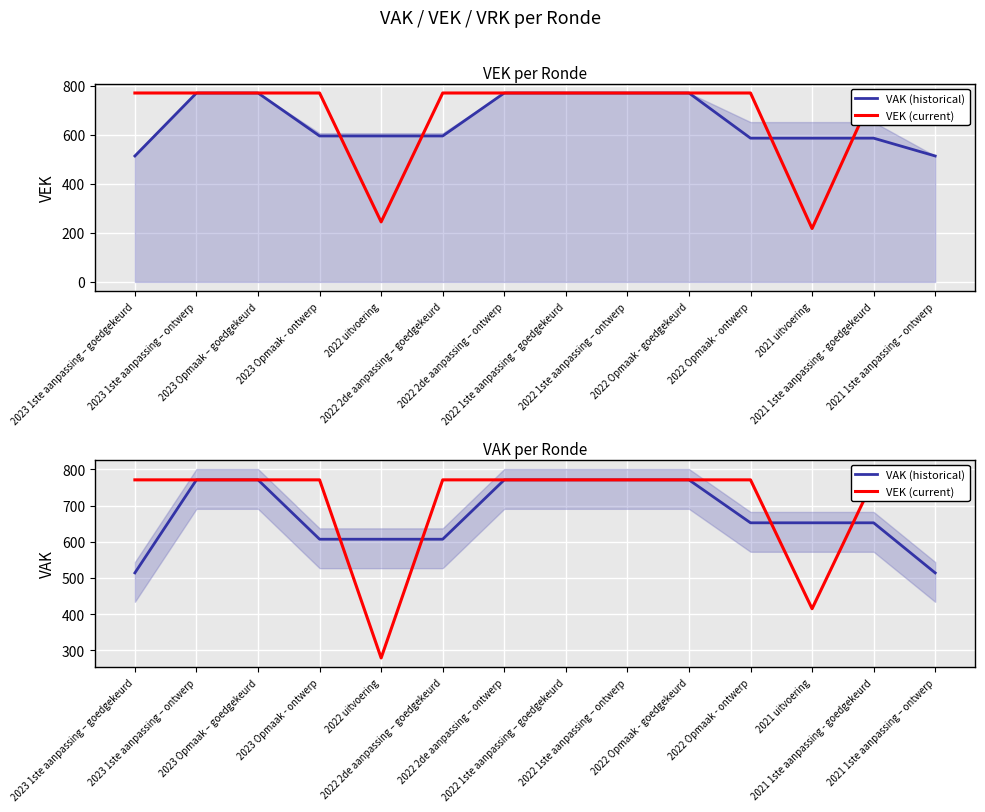

Is it true that VEK (current) equals 771.0 at 2022 2de aanpassing – ontwerp?

True